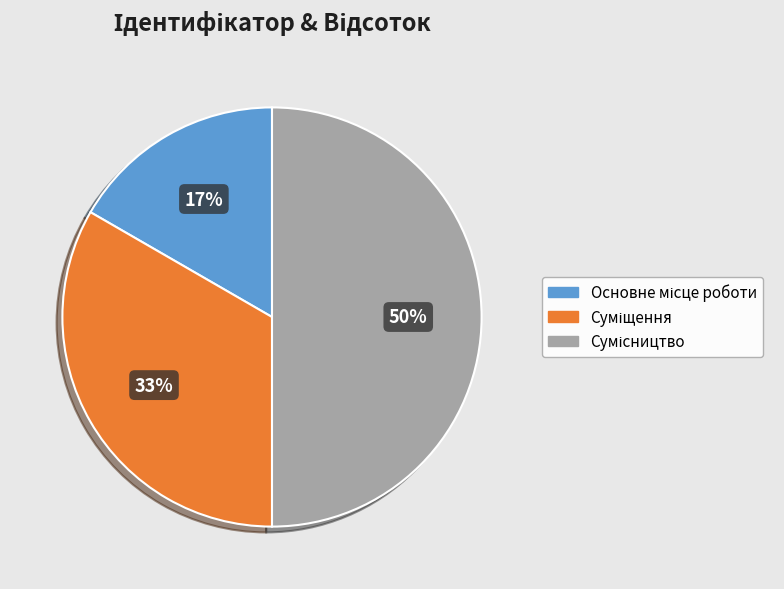

To the nearest percent, what is the average slice percentage?

33%